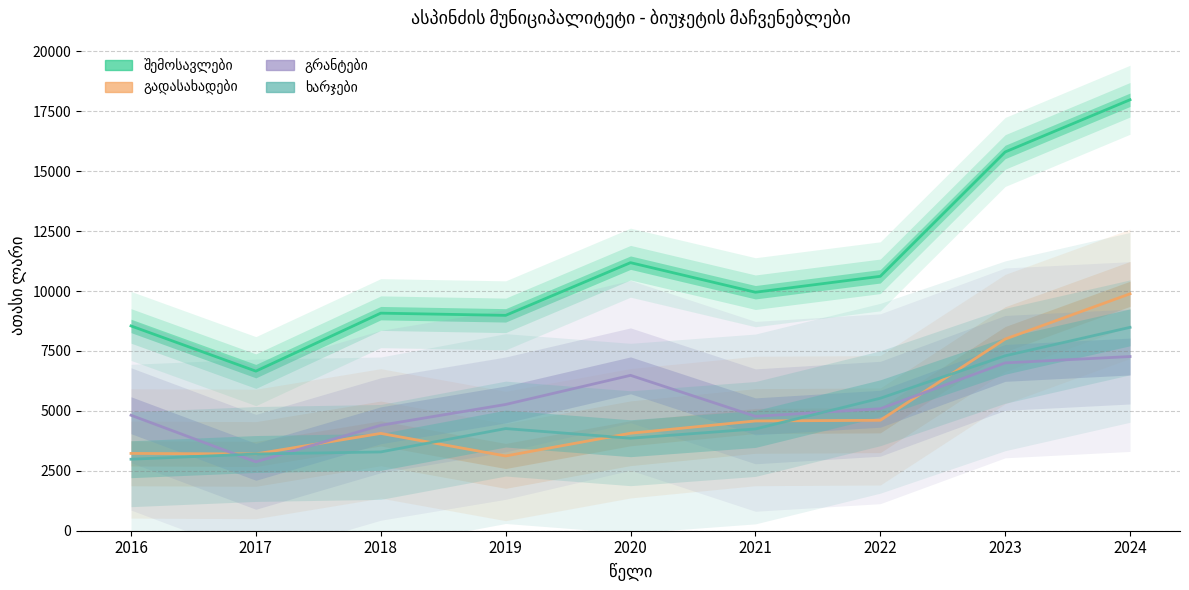

How many values in the შემოსავლები series are below 9951?

4